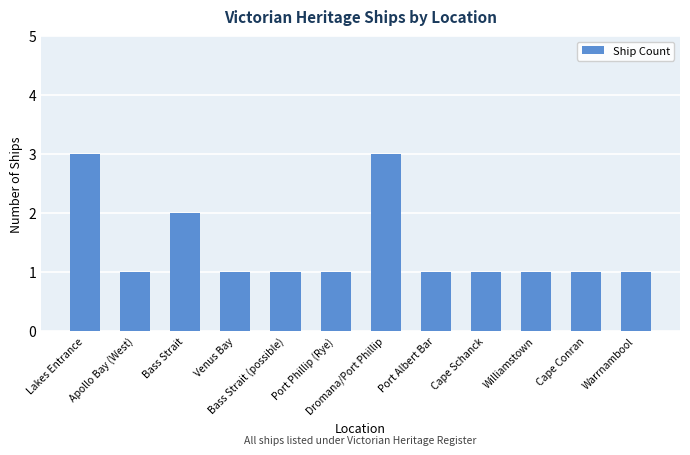

Where is the data nearest to the value 2?

Bass Strait